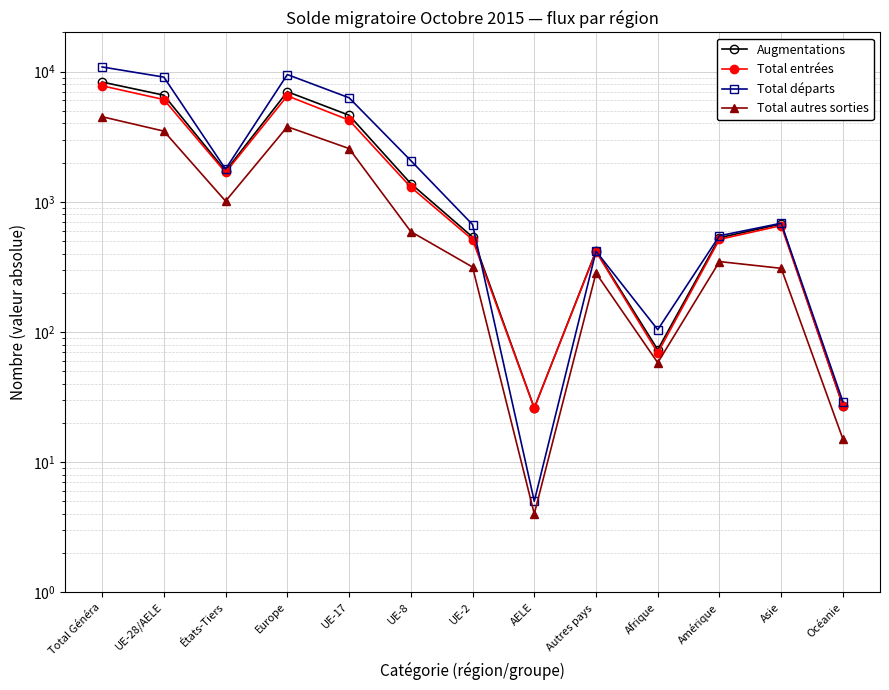

True or false: Augmentations has a value of 826 at UE-2.

False